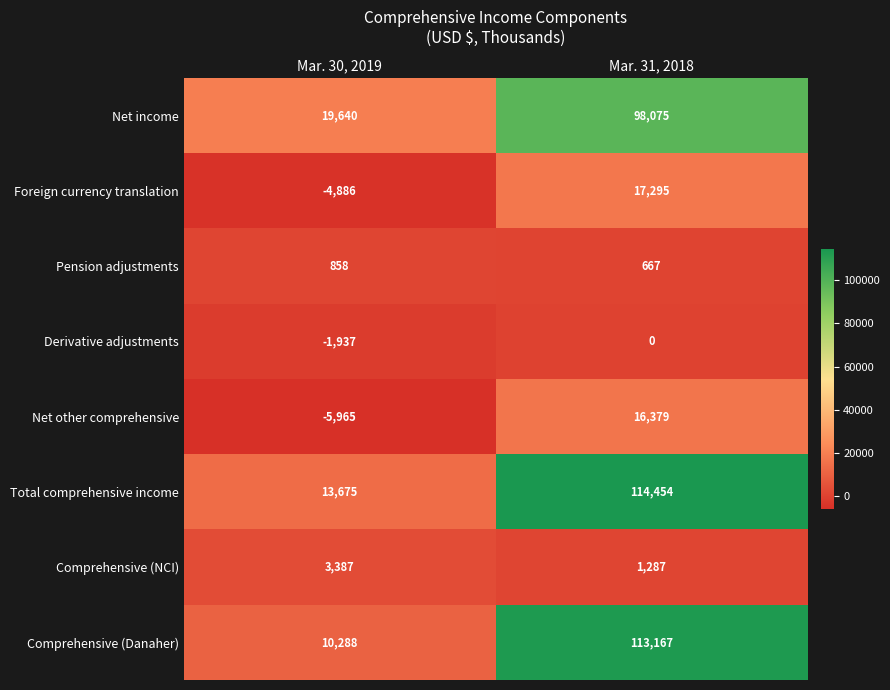

Which series has the largest range (max minus min)?

Comprehensive (Danaher)